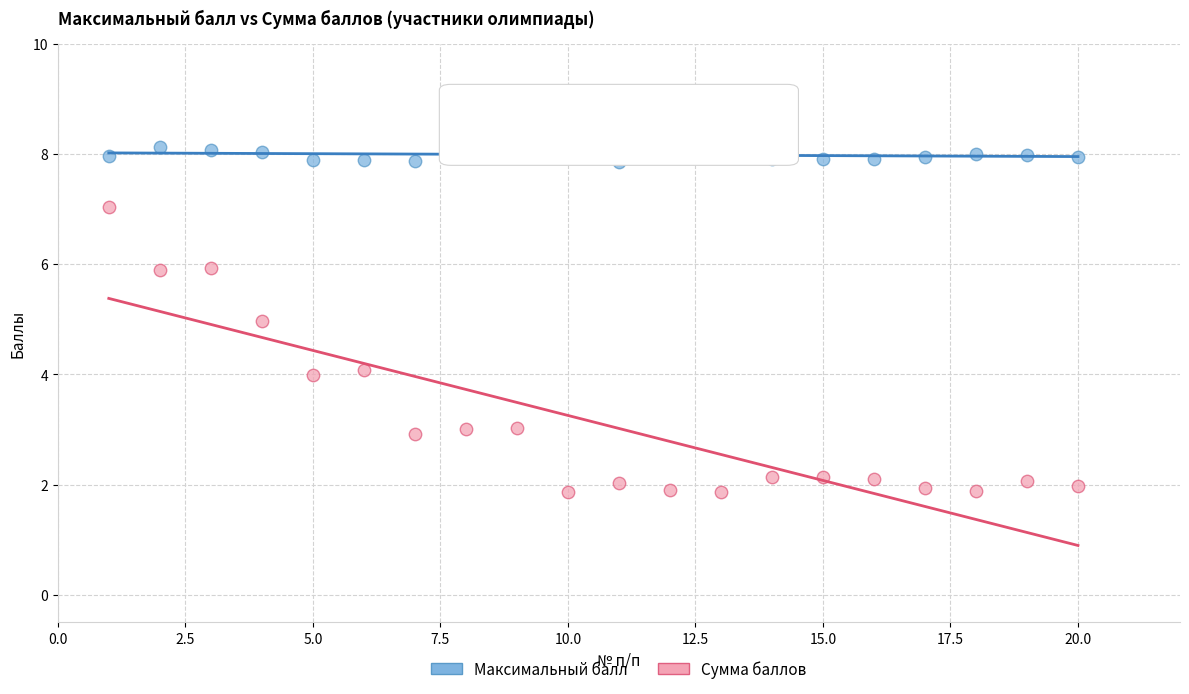

Which series contains the highest Y value?

Максимальный балл